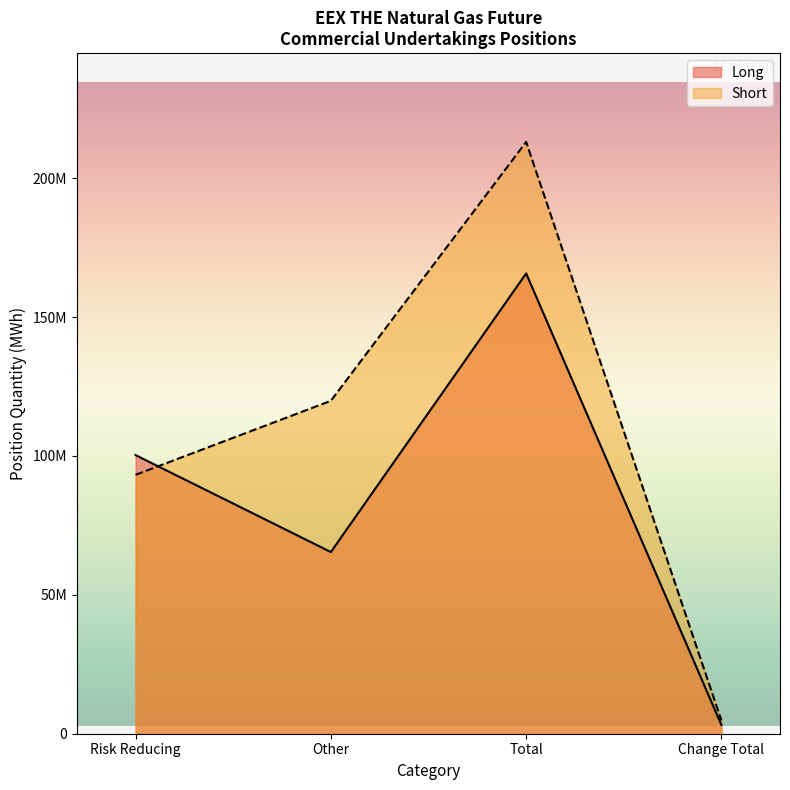

What is the greatest value displayed?

213049810